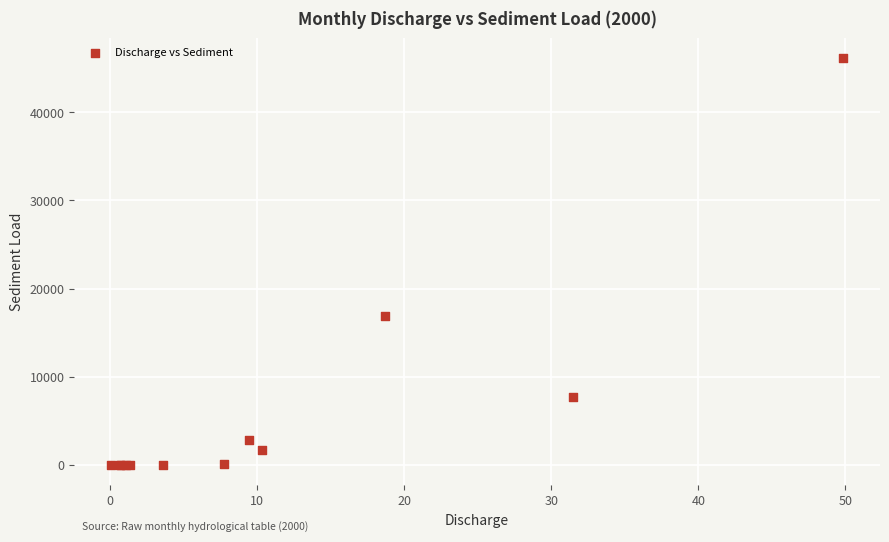

What Y value in the scatter plot is closest to 23056?

16893.3